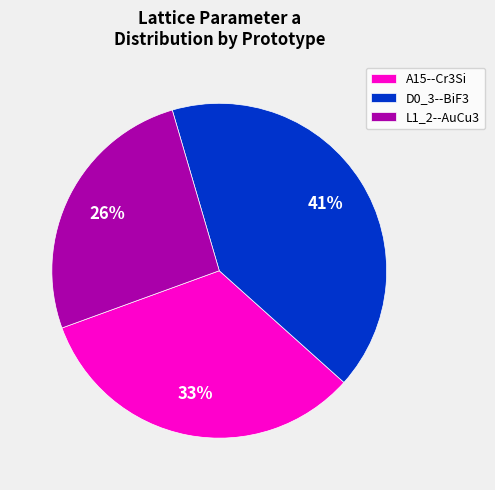

To the nearest percent, what portion does A15--Cr3Si represent?

33%